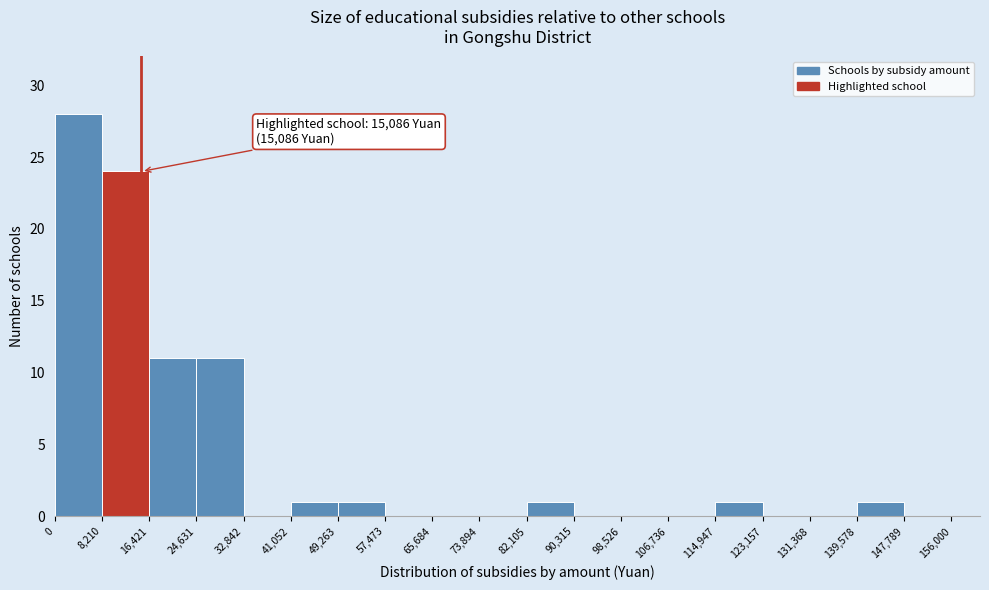

Over which range of the x-axis is the bar tallest?

0 to 8,210